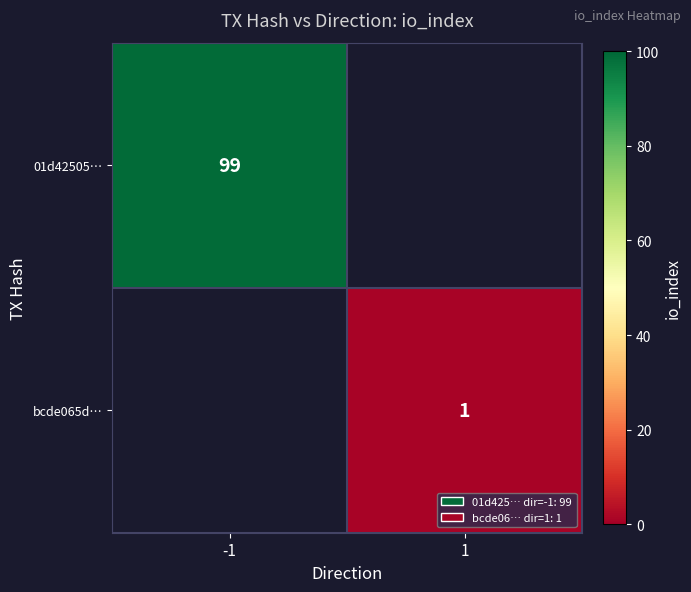

Is the value of bcde065d… at 1 greater than the value of 01d42505… at -1?

No